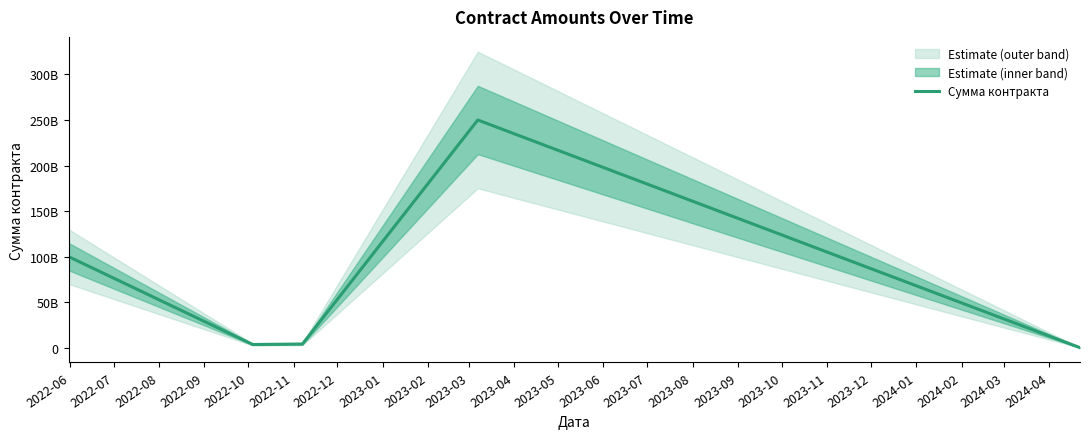

True or false: the data has more than 0 interior local peaks.

True